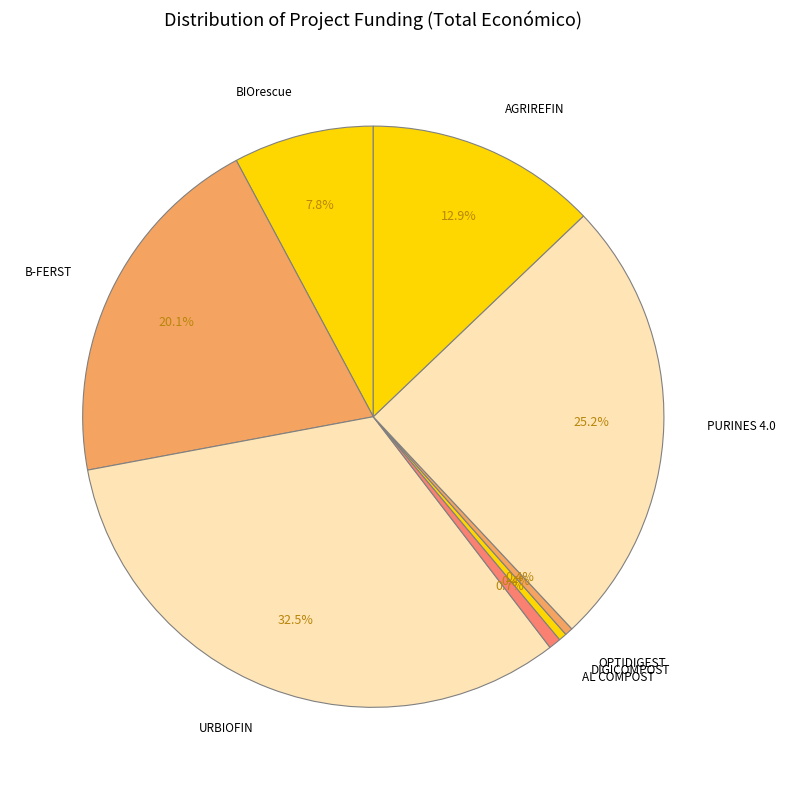

True or false: PURINES 4.0 accounts for 31% of the total.

False